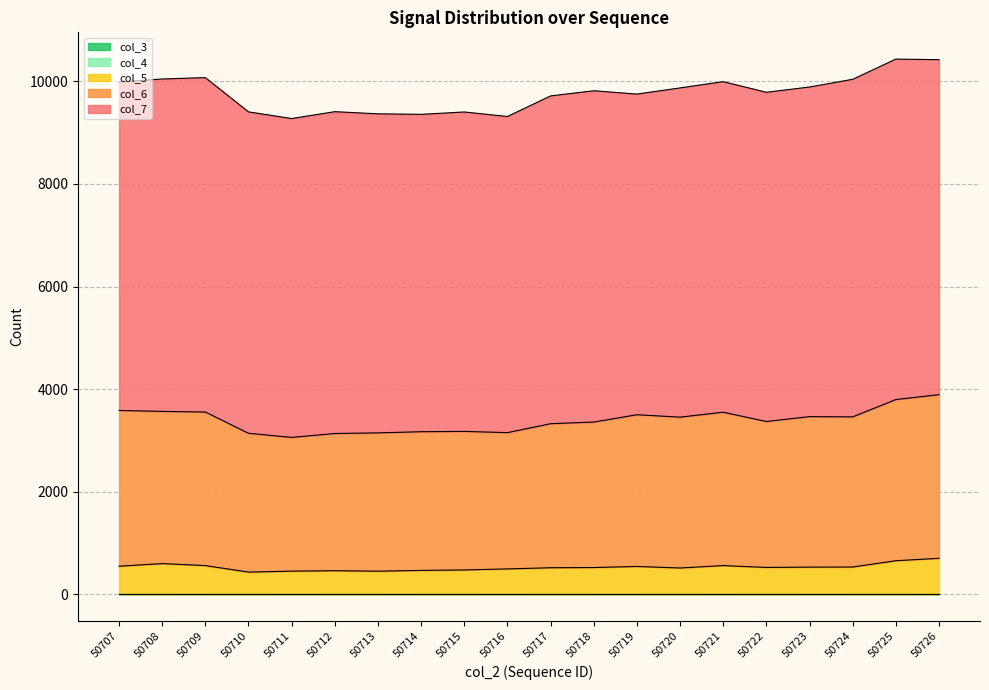

How many lines are shown in the chart?

5